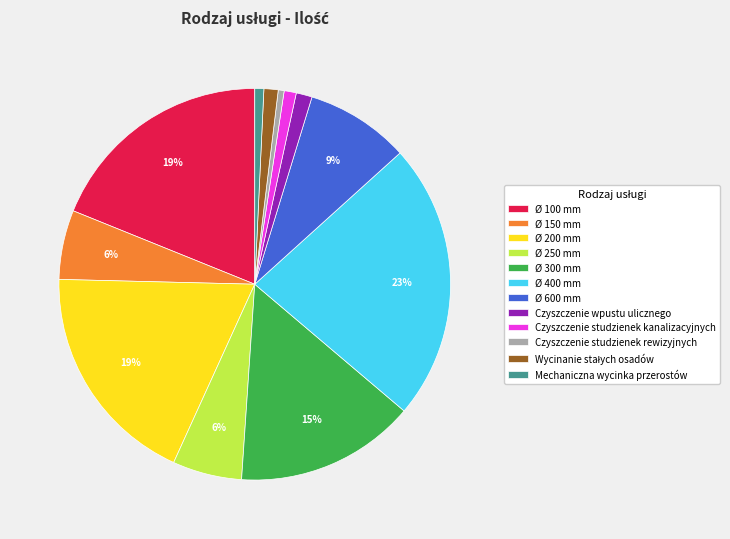

Which category has the biggest portion of the pie?

Ø 400 mm